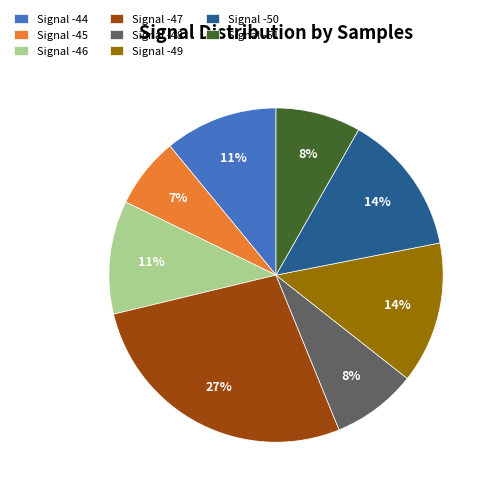

What percentage is the Signal -49 slice, to the nearest percent?

14%